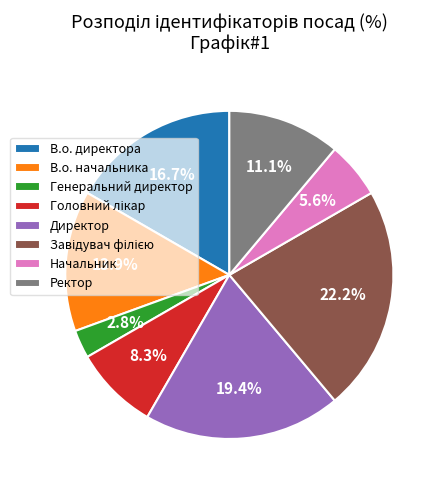

What percentage is NOT represented by В.о. начальника?

86.1%